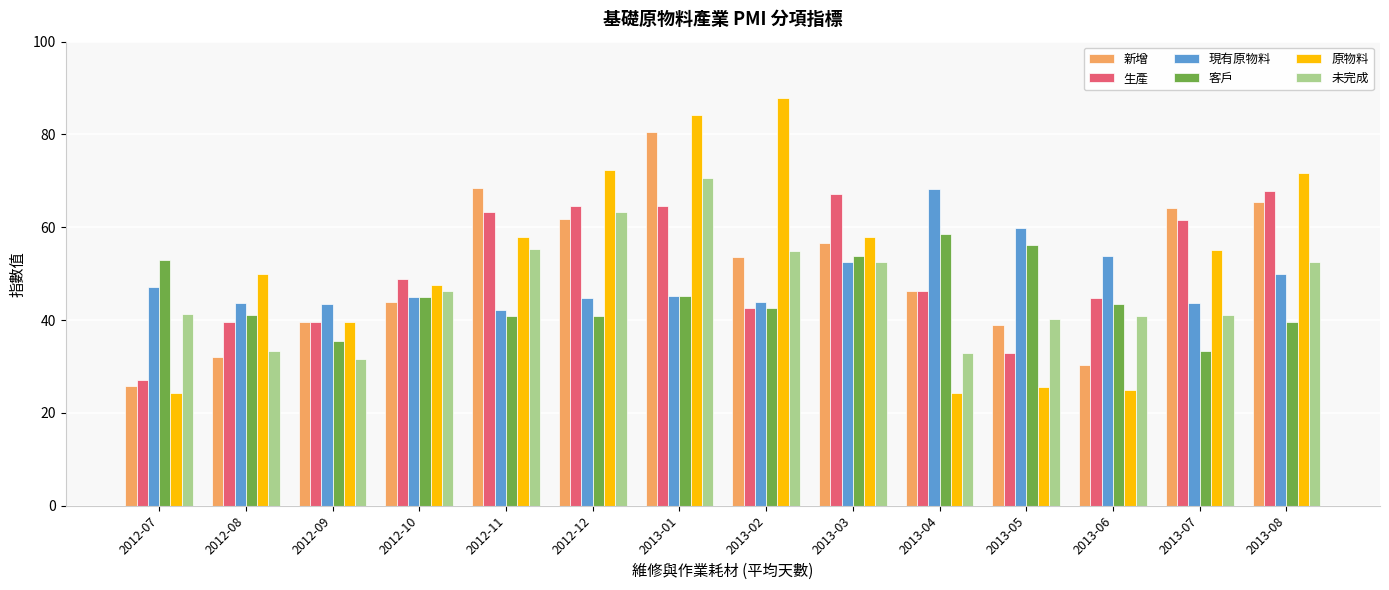

How many bars are there in total?

84